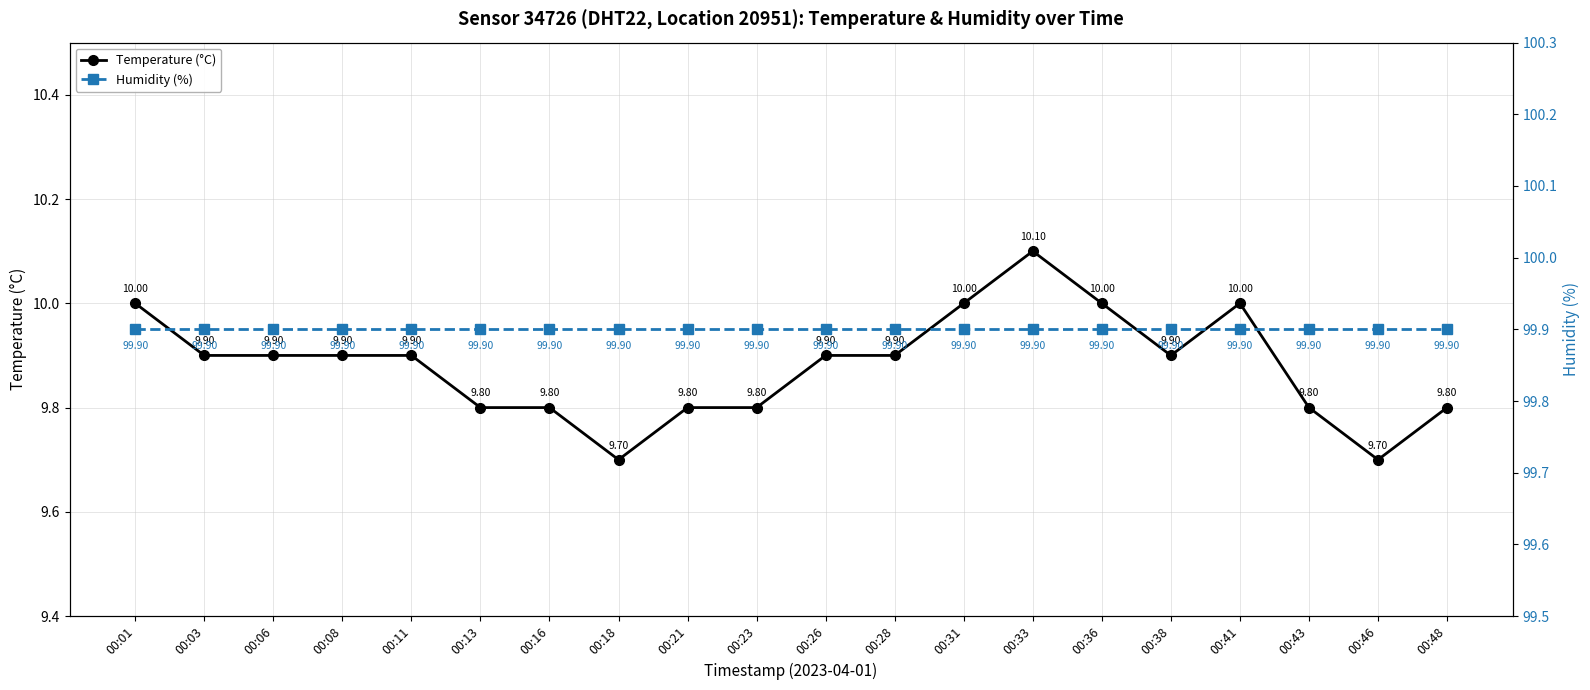

What is the total value across all series at 00:43?

109.7